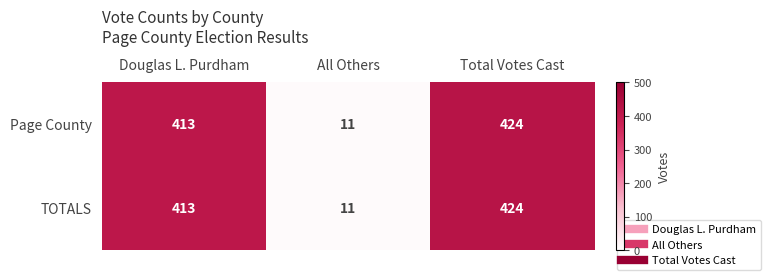

Reading left to right, list all the values displayed in this chart.

Page County: Douglas L. Purdham=413	All Others=11	Total Votes Cast=424
TOTALS: Douglas L. Purdham=413	All Others=11	Total Votes Cast=424